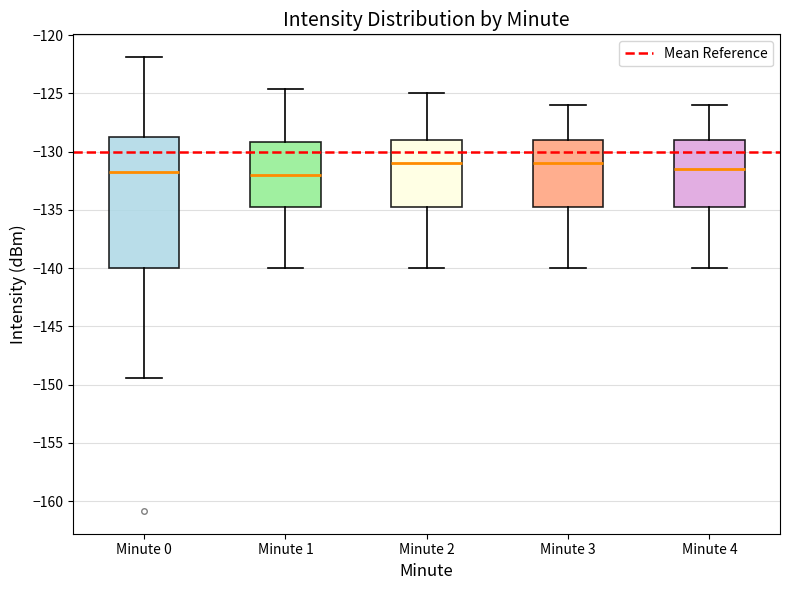

Reading left to right, read every box against the y-axis: the position of its median line, the range the box covers, and the ends of its whiskers. The values are not printed on the chart, so give them approximately, as read against the axis.

Minute 0: median -131.5, box -140.0 to -128.5, whiskers -149.5 to -122.0
Minute 1: median -132.0, box -134.5 to -129.0, whiskers -140.0 to -124.5
Minute 2: median -131.0, box -134.5 to -129.0, whiskers -140.0 to -125.0
Minute 3: median -131.0, box -134.5 to -129.0, whiskers -140.0 to -126.0
Minute 4: median -131.5, box -134.5 to -129.0, whiskers -140.0 to -126.0